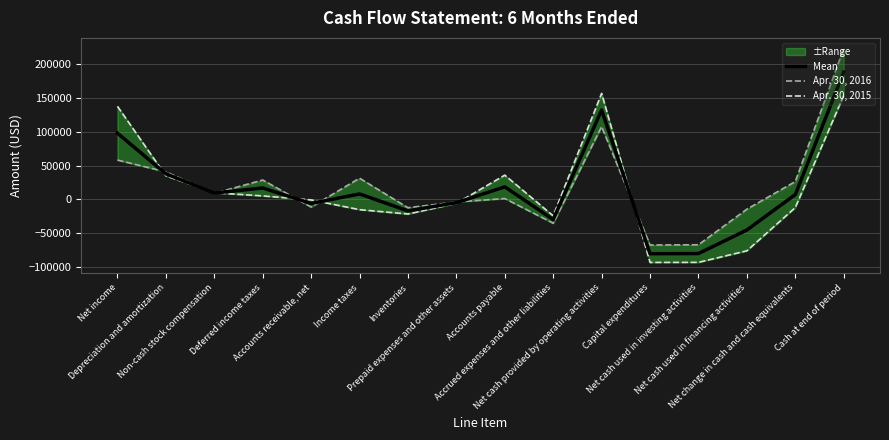

What are all the series names shown in the legend?

Mean, Apr. 30, 2016, Apr. 30, 2015